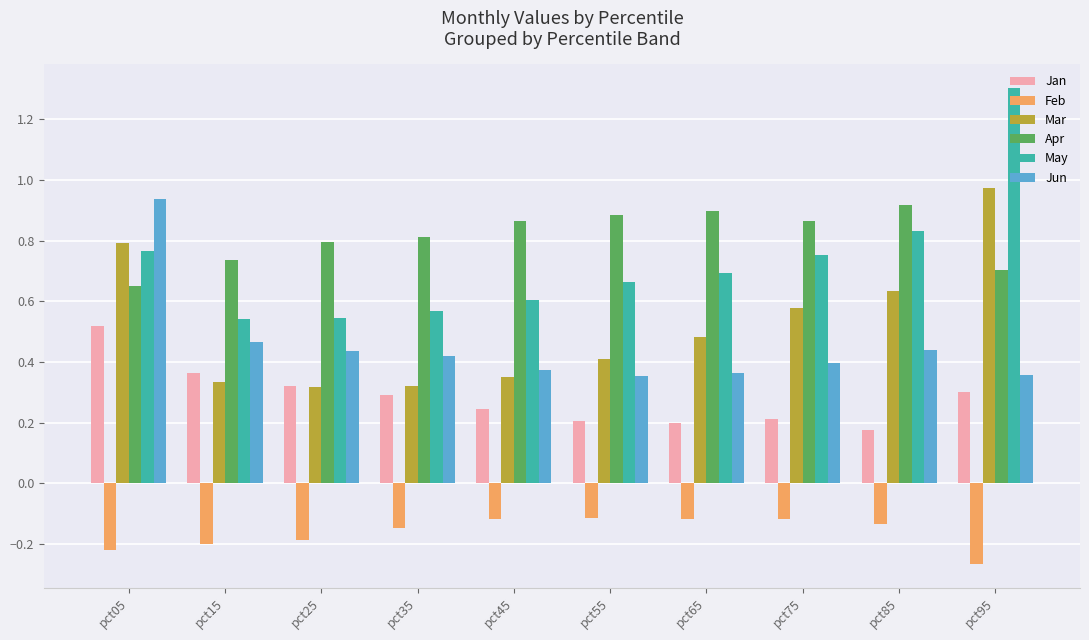

What is the sum of all Mar values?

5.2